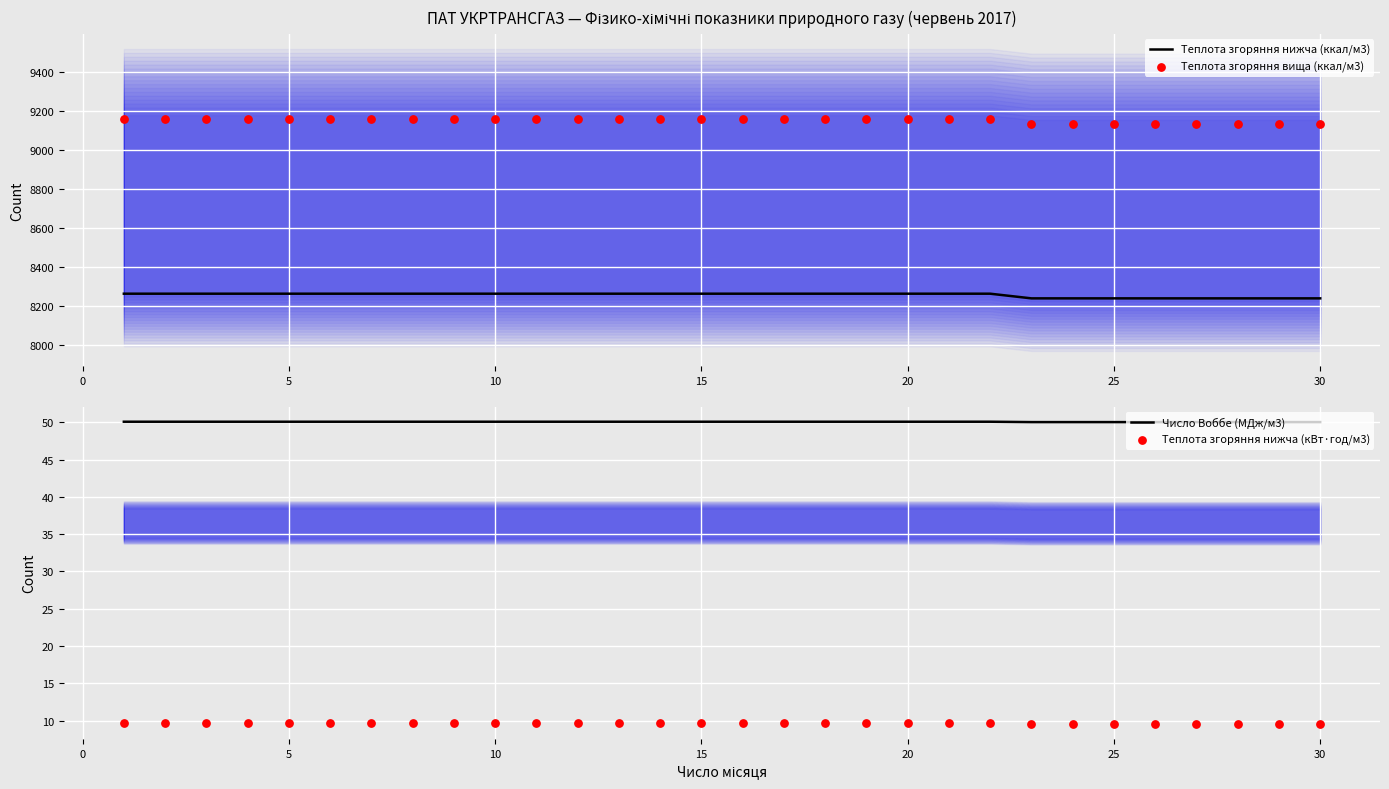

What is the highest value of the Теплота згоряння нижча (ккал/м3) series?

8261.7